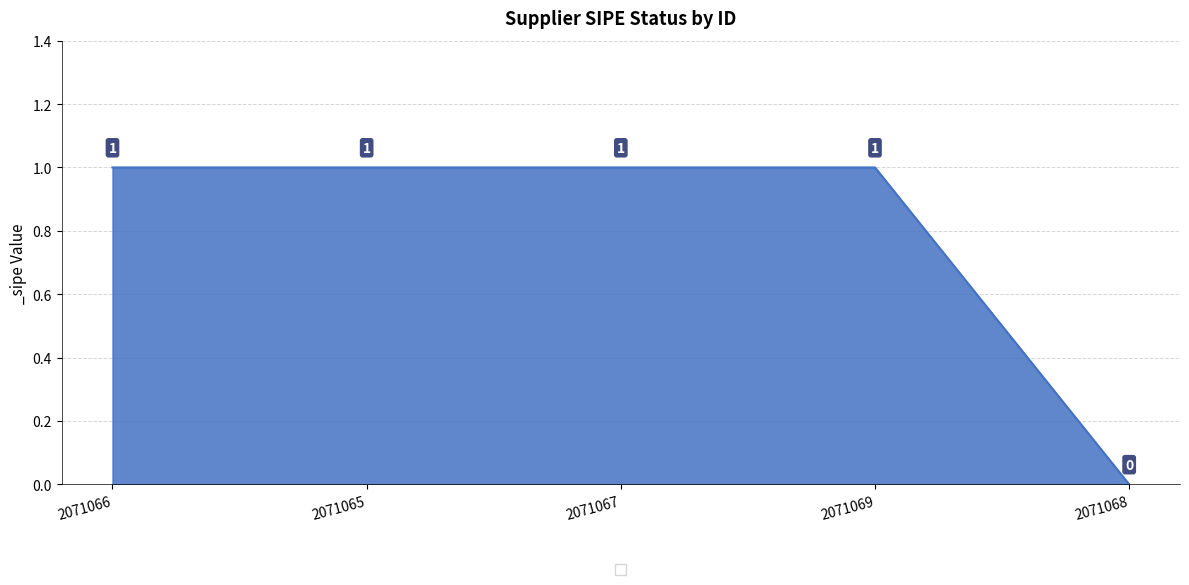

True or false: the data has more than 1 interior local peaks.

False